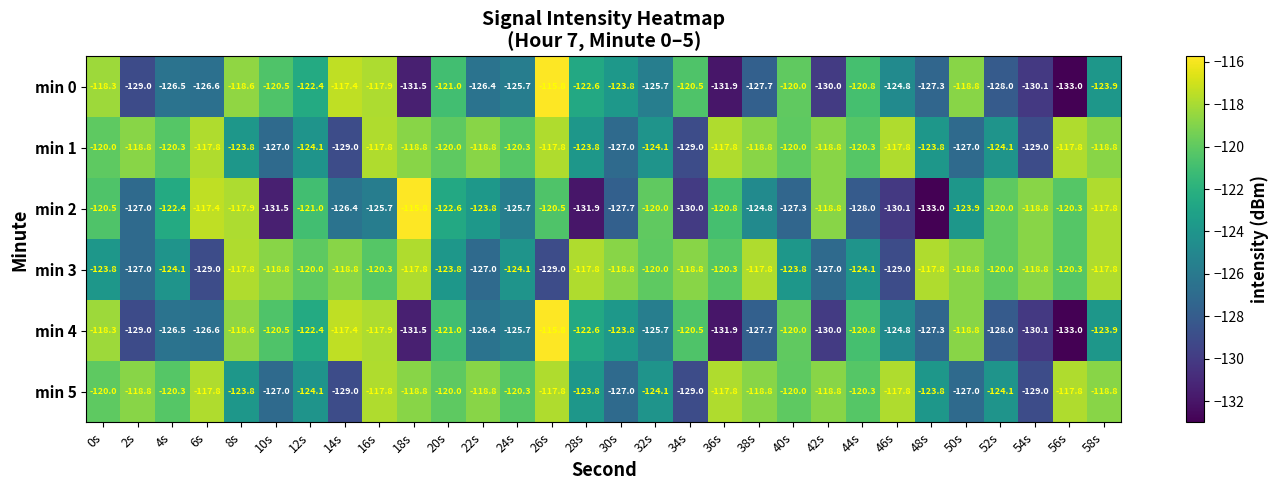

Where is min 4 nearest to the value -124?

58s